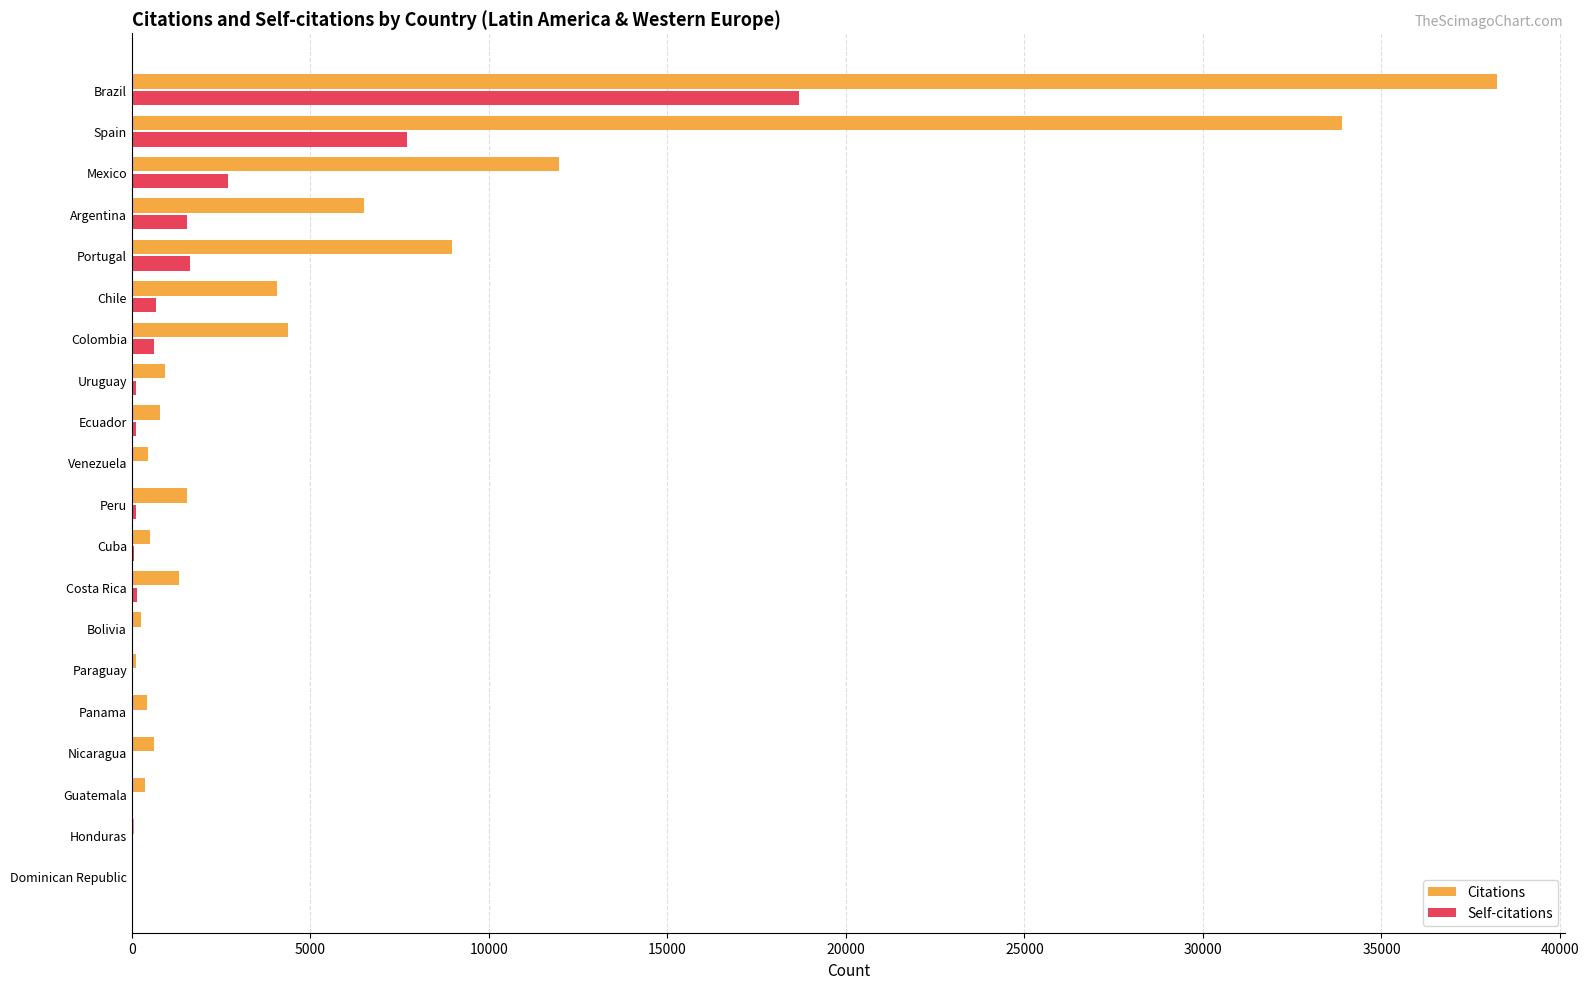

At which label does Self-citations reach its peak?

Brazil